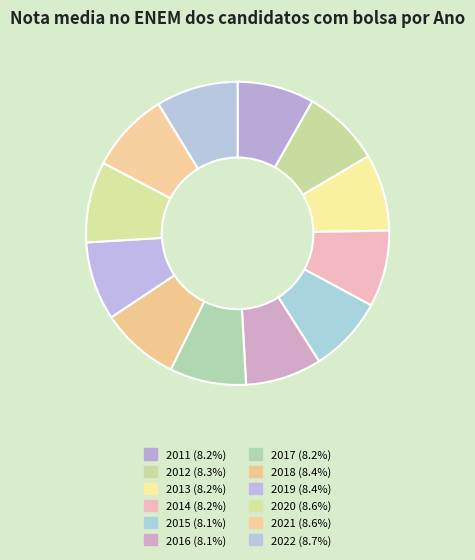

How many segments does this pie chart have?

12